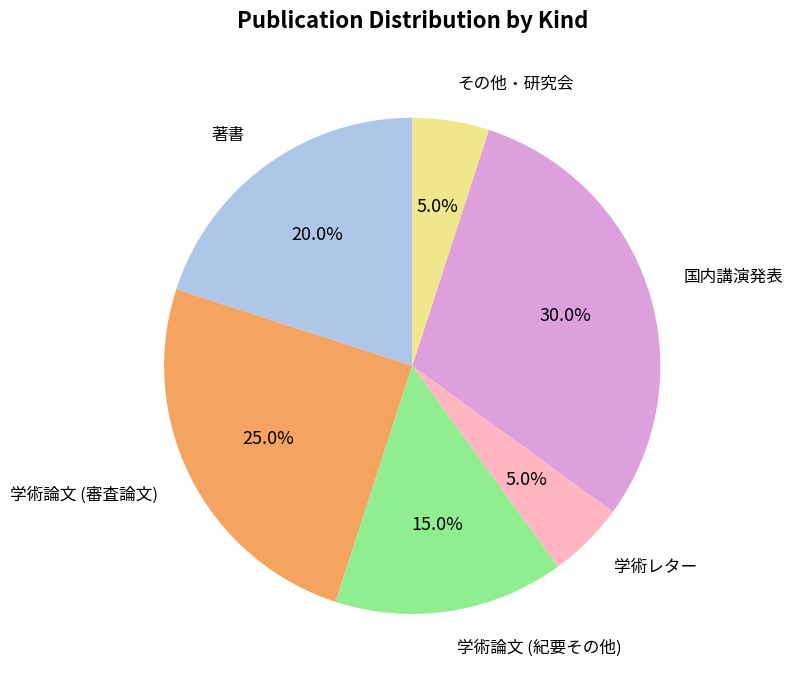

What percentage is the その他・研究会 slice, to the nearest percent?

5%